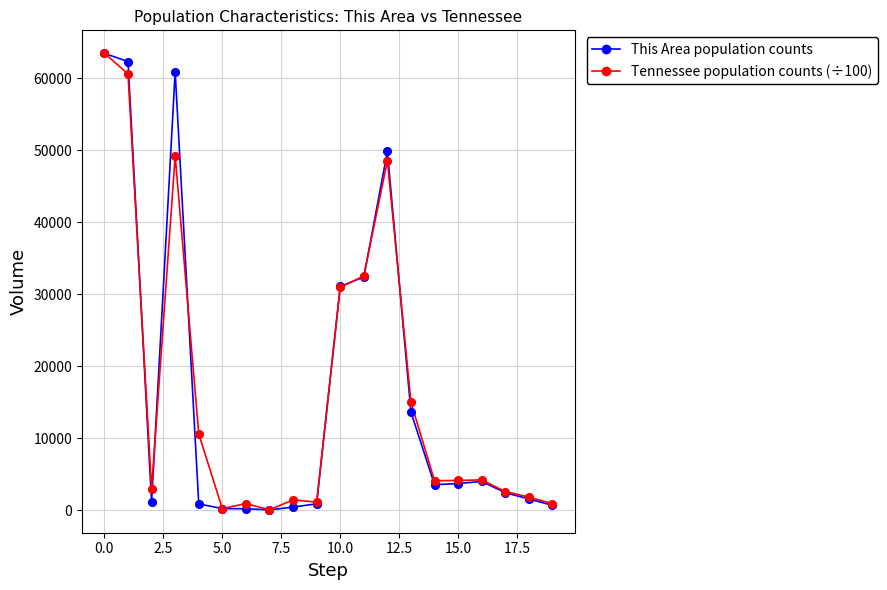

What are all the series names shown in the legend?

This Area population counts, Tennessee population counts (÷100)